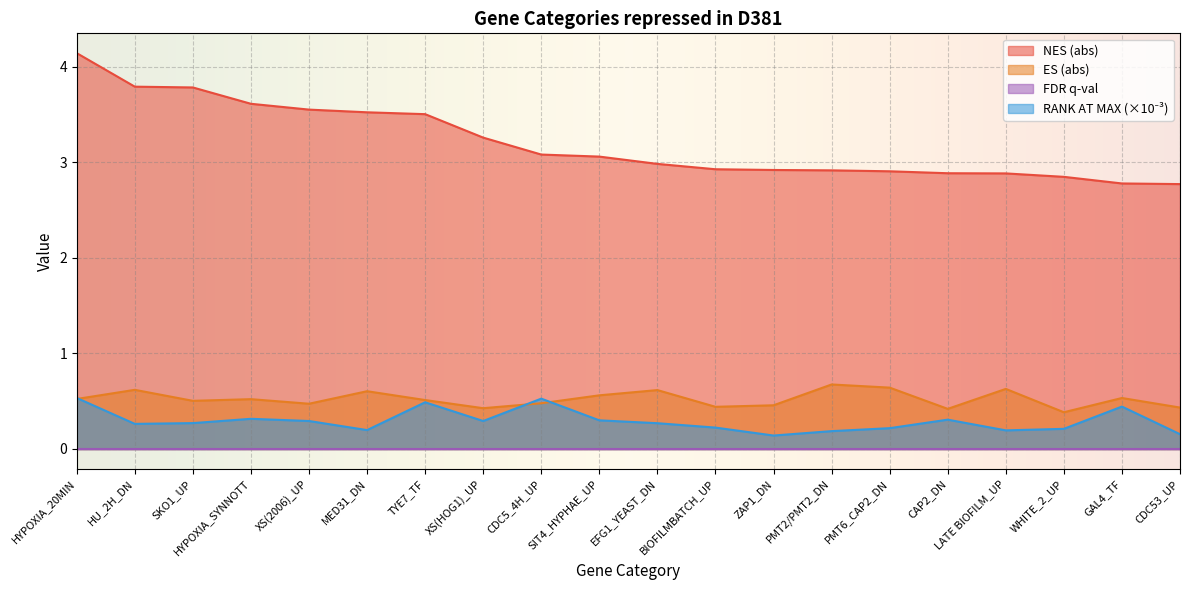

What is the difference between the ES values at HYPOXIA_SYNNOTT and BIOFILMBATCH_UP?

0.1